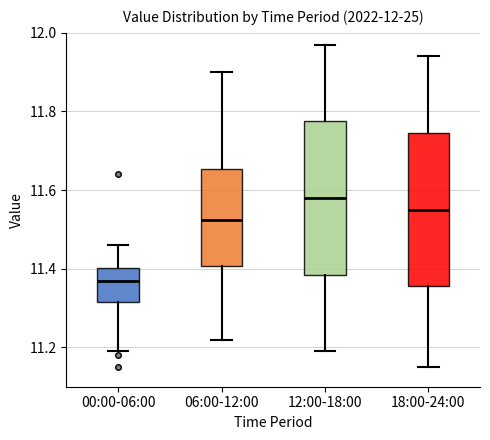

Which box has the lowest median line?

00:00-06:00